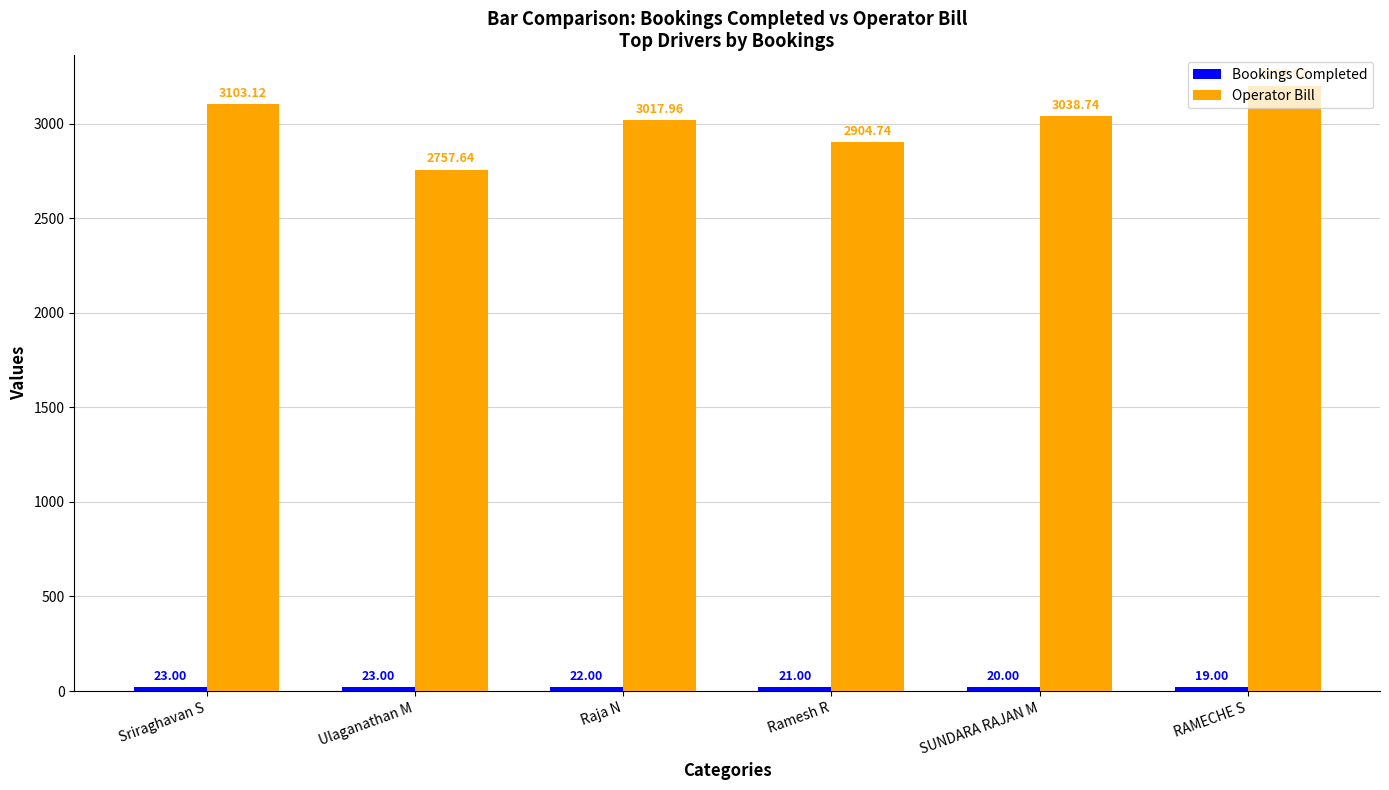

What is the sum of the Operator Bill values at SUNDARA RAJAN M and Sriraghavan S?

6141.9